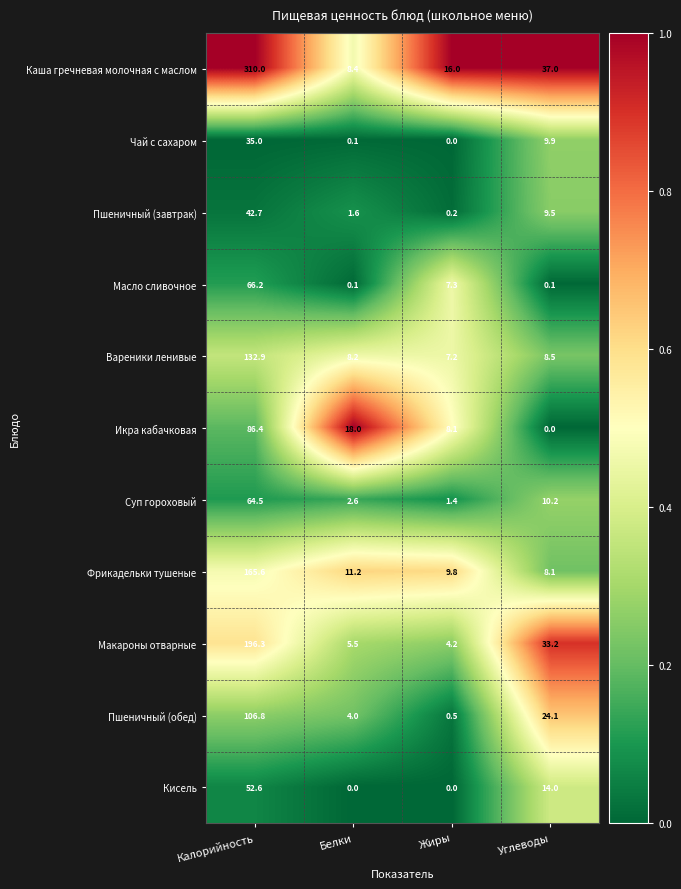

Is it true that Масло сливочное equals 4.7 at Жиры?

False